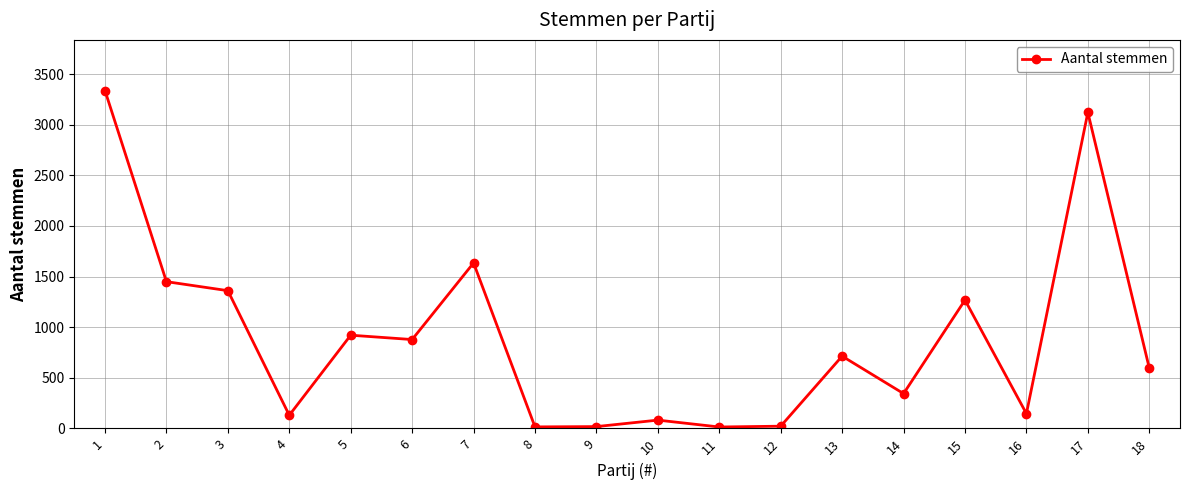

How many points are higher than both their immediate neighbors (excluding endpoints)?

6